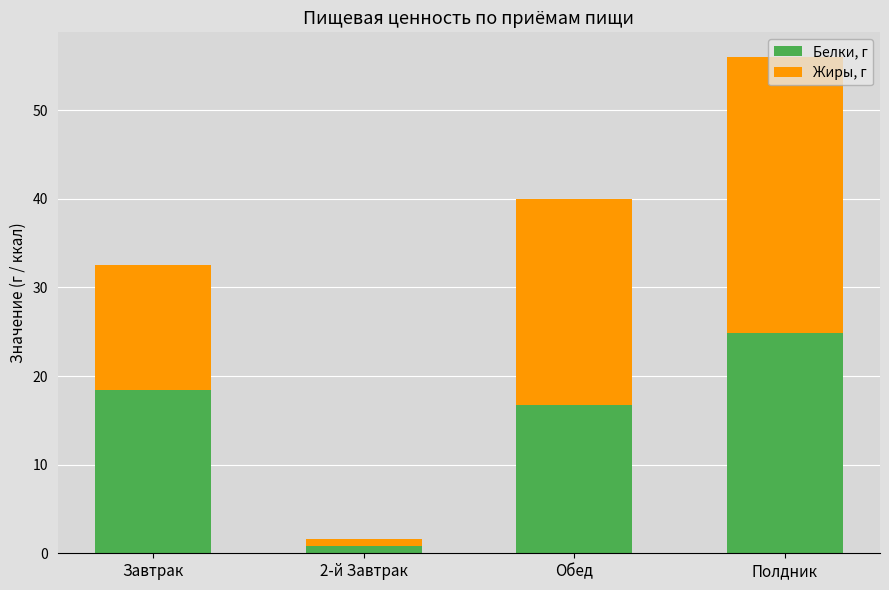

What is the average value of the Белки, г series?

15.2